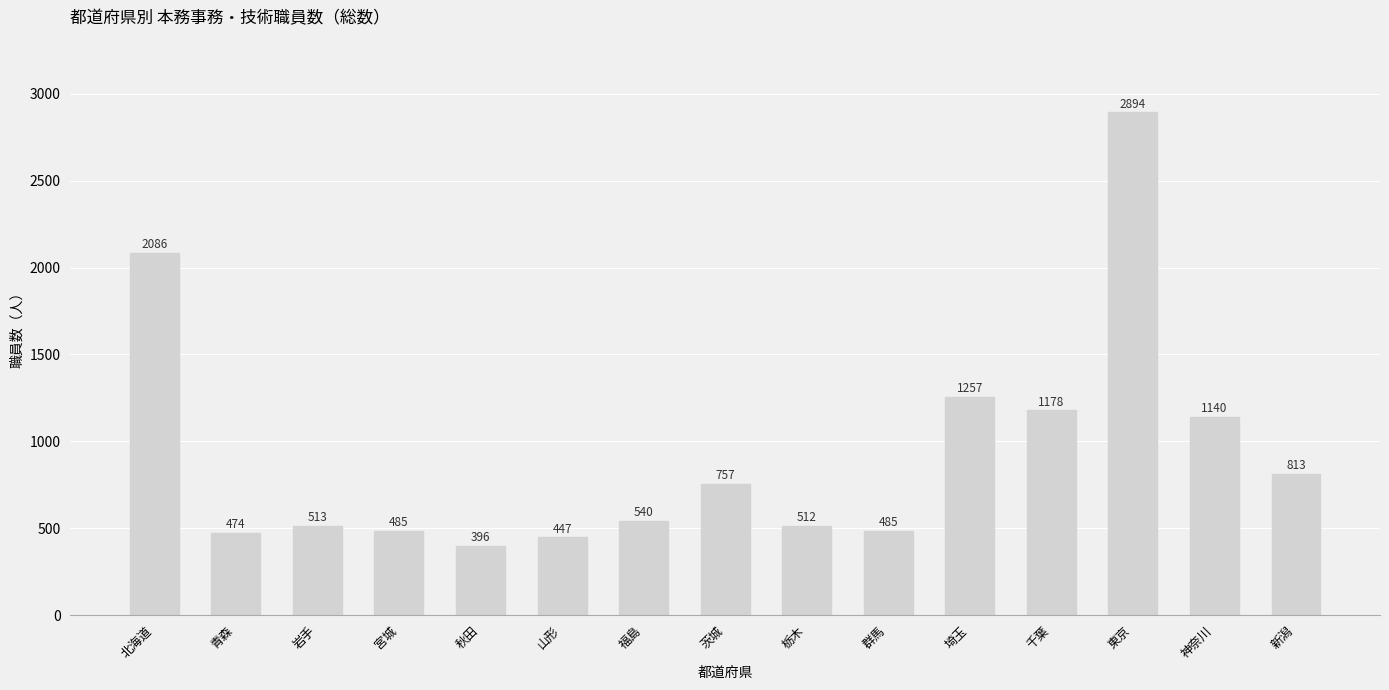

What is the sum of all values?

13977